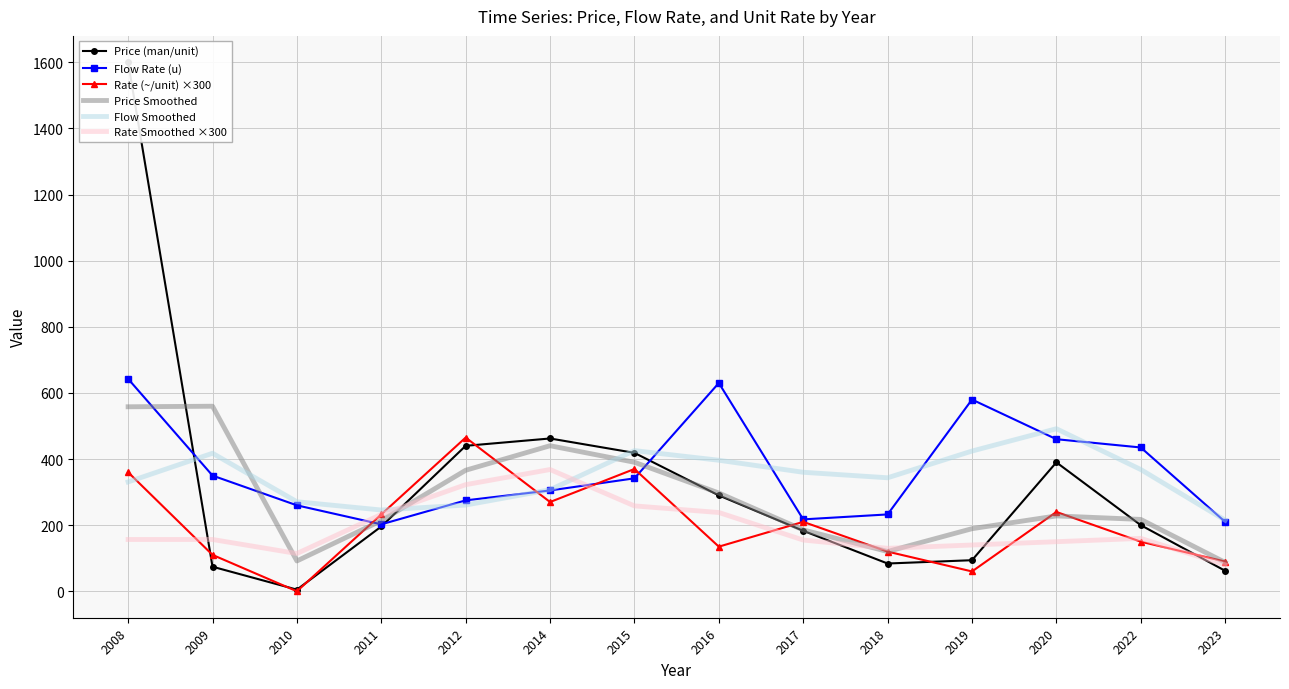

Reading right to left, what are all the values shown in this chart?

Price (man/unit): 62.0	200.0	390.0	94.0	84.0	183.0	290.0	418.7	462.2	440.0	196.0	5.0	74.3	1600.0
Flow Rate (u): 210.0	435.0	460.0	580.0	232.5	217.5	630.0	341.7	305.0	275.0	202.5	260.0	350.0	642.5
Rate (~/unit) ×300: 90.0	150.0	240.0	60.0	120.0	210.0	135.0	369.9	270.0	465.0	232.5	0.0	110.1	360.0
Price Smoothed: 87.3	217.3	228.0	189.3	120.3	185.7	297.2	390.3	440.3	366.1	213.7	91.8	559.8	558.1
Flow Smoothed: 215.0	368.3	491.7	424.2	343.3	360.0	396.4	425.6	307.2	260.8	245.8	270.8	417.5	330.8
Rate Smoothed ×300: 80.0	160.0	150.0	140.0	130.0	155.0	238.3	258.3	368.3	322.5	232.5	114.2	156.7	156.7